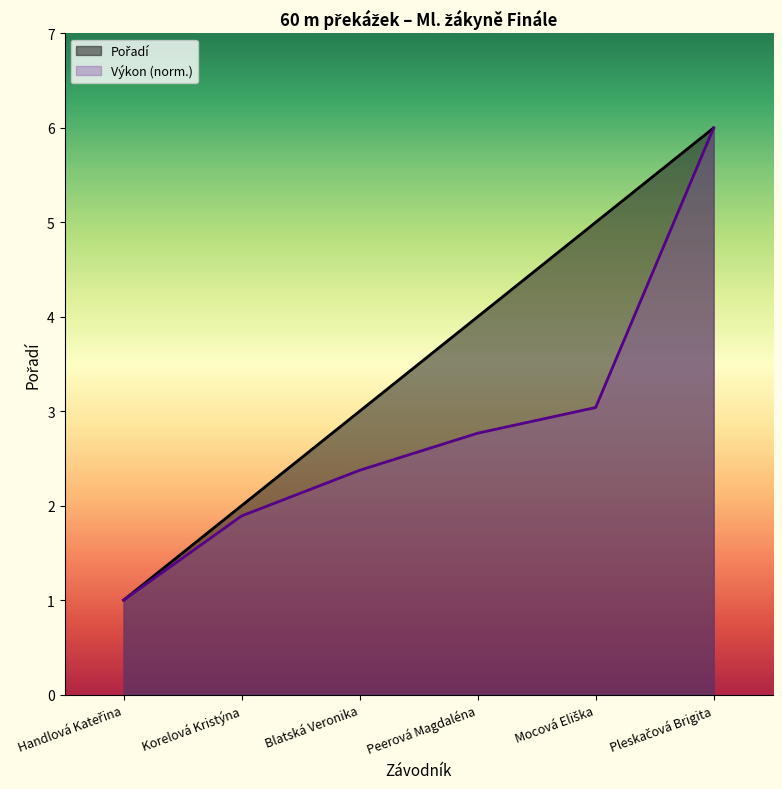

True or false: the data has more than 0 interior local peaks.

False